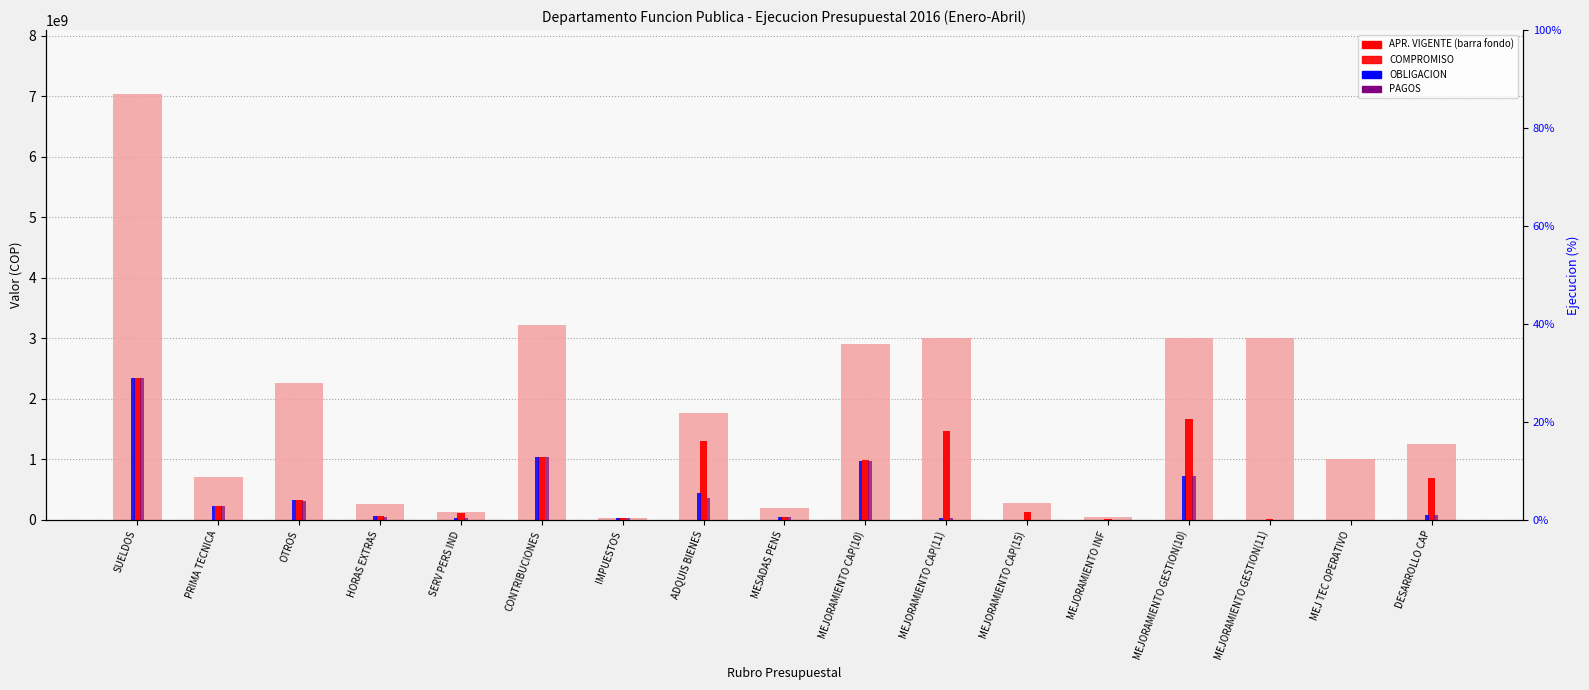

Which category has the highest value across all series?

SUELDOS